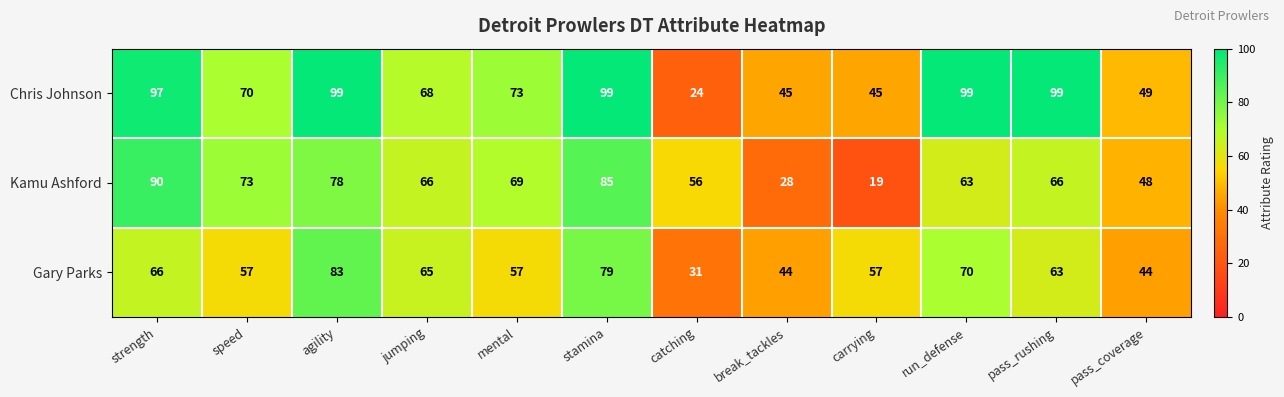

What is the spread (max minus min) of values at carrying?

38